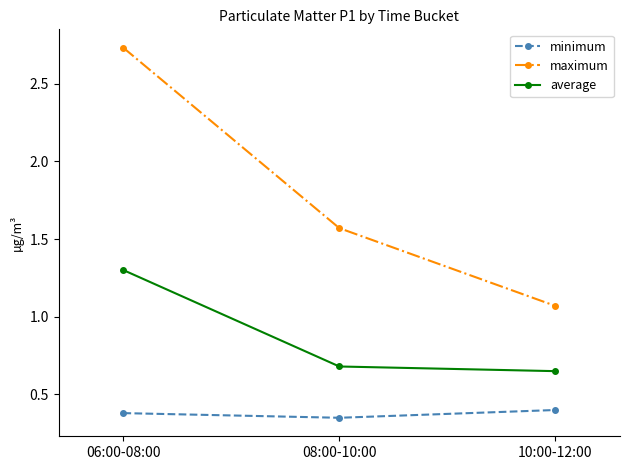

At which category is the sum across all series the highest?

06:00-08:00